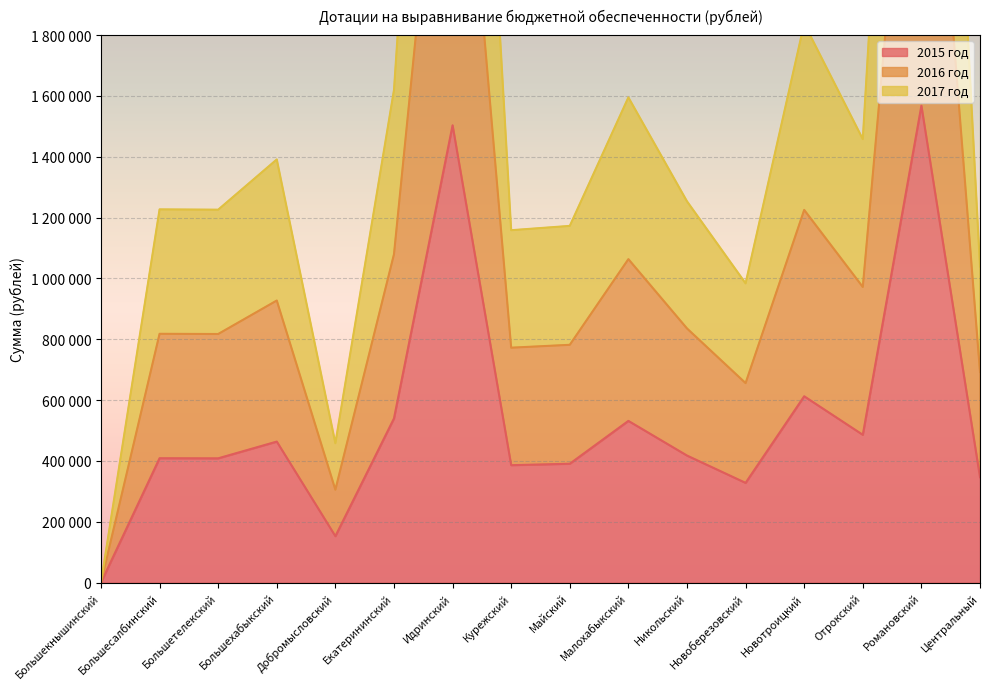

List the labels in order of 2015 год value, largest first.

Романовский, Идринский, Новотроицкий, Екатерининский, Малохабыкский, Отрокский, Большехабыкский, Никольский, Большесалбинский, Большетелекский, Майский, Курежский, Центральный, Новоберезовский, Добромысловский, Большекнышинский